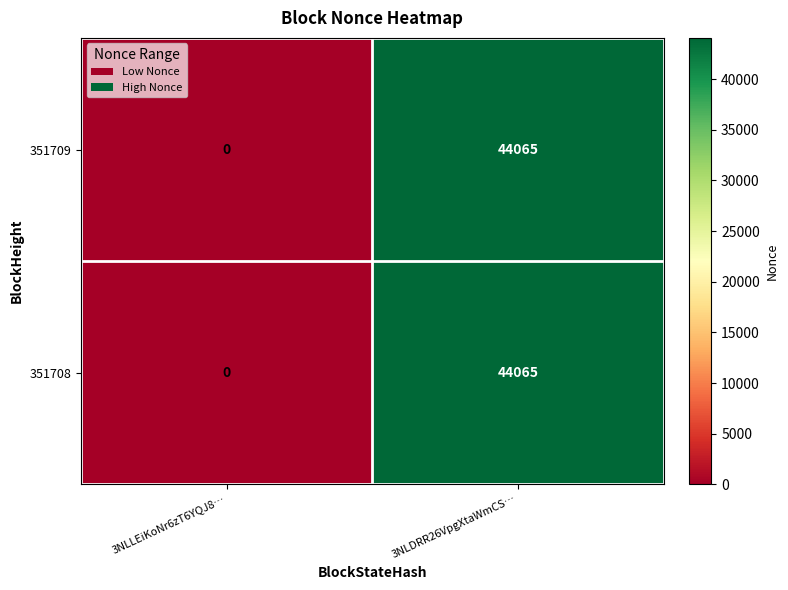

What is the difference between the 351708 values at 3NLLEiKoNr6zT6YQJ8… and 3NLDRR26VpgXtaWmCS…?

44065